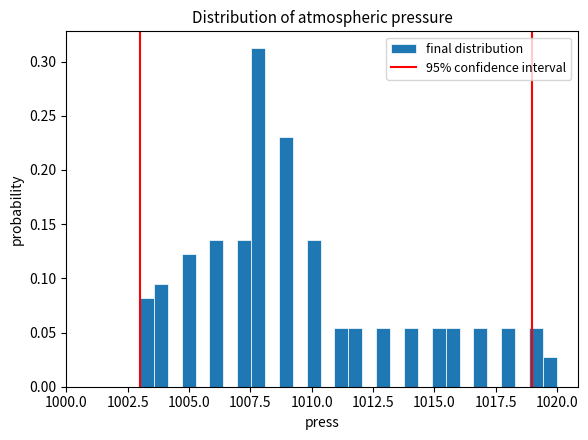

Read against the x-axis, roughly where is the centre of the tallest bar?

1008.0